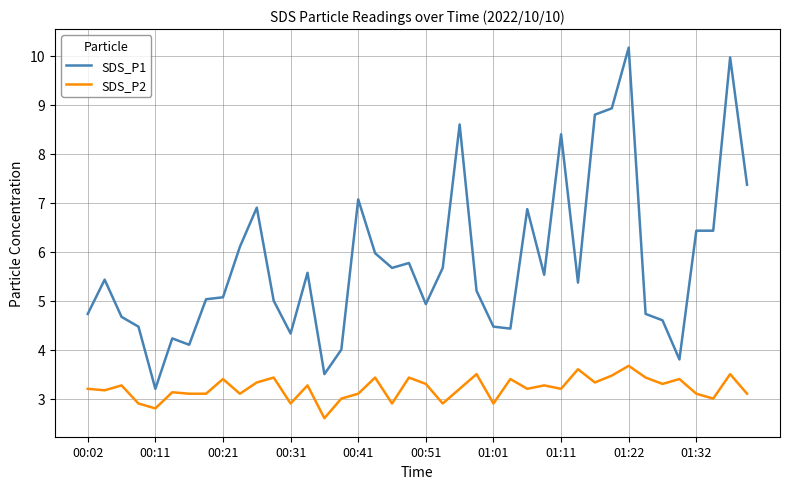

Does the chart display data point markers on the line(s)?

No